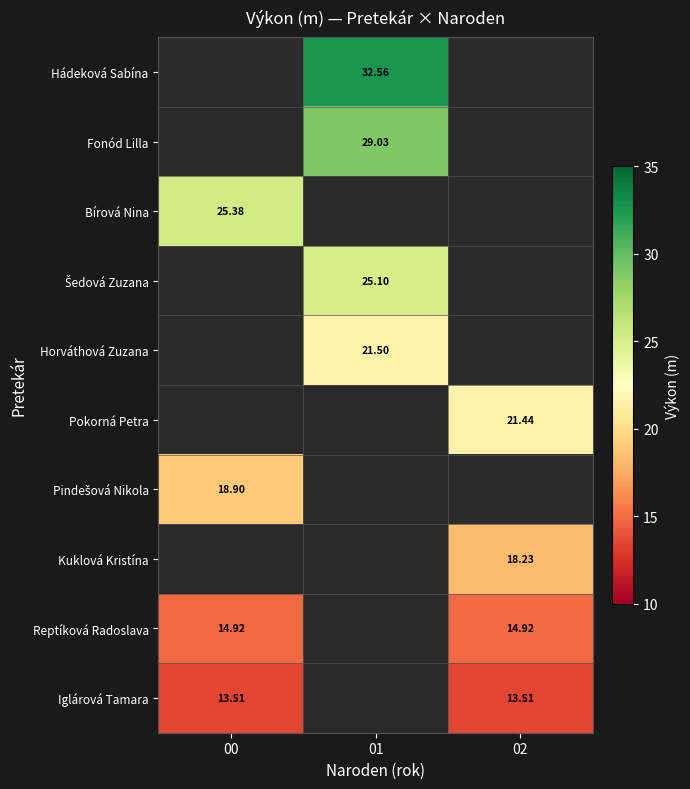

Count the number of data series in this chart.

10